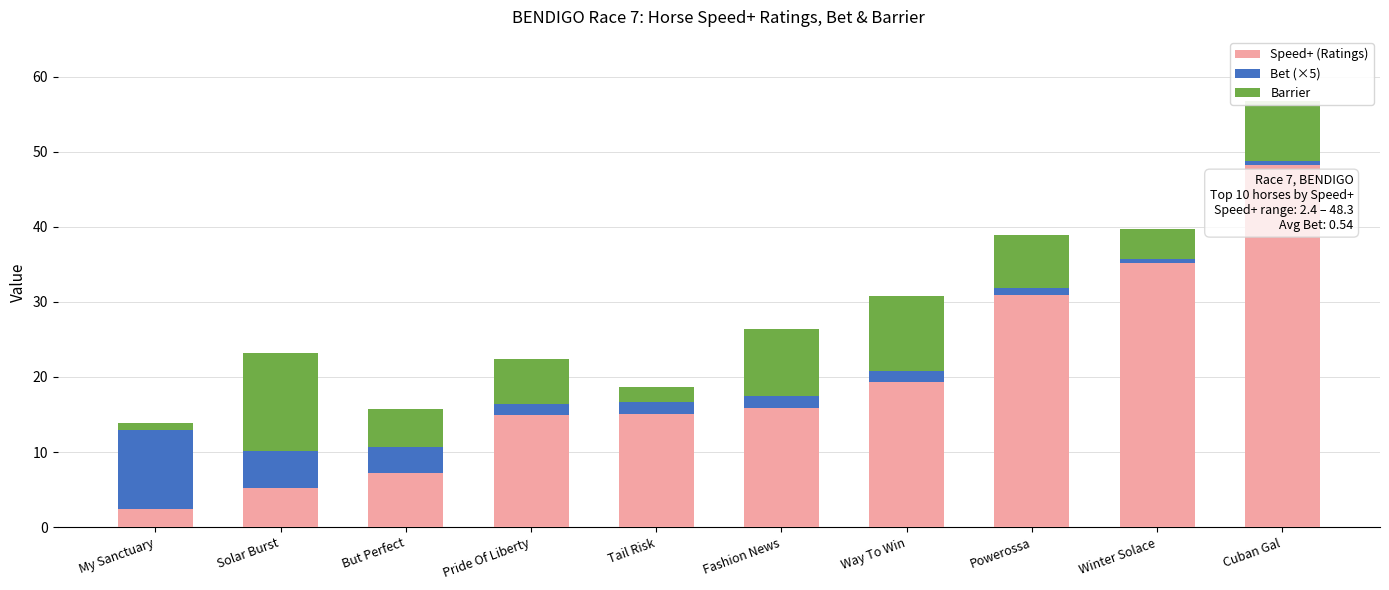

The value of Speed+ (Ratings) at Cuban Gal is 48.3. True or false?

True